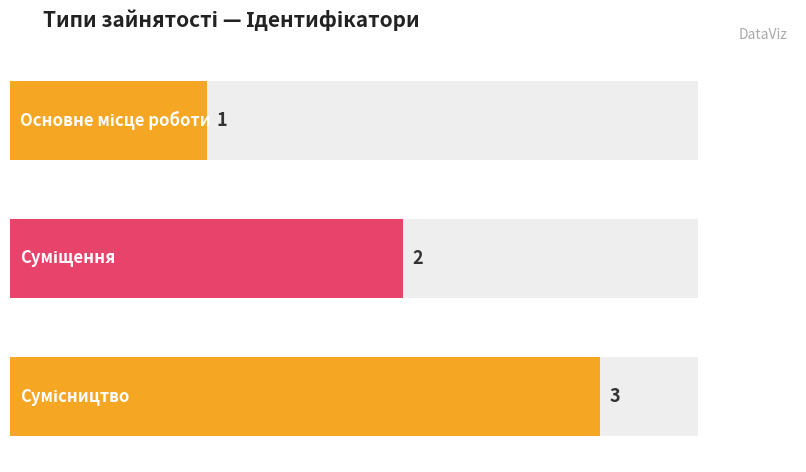

What is the value of the 1st bar from the left?

1